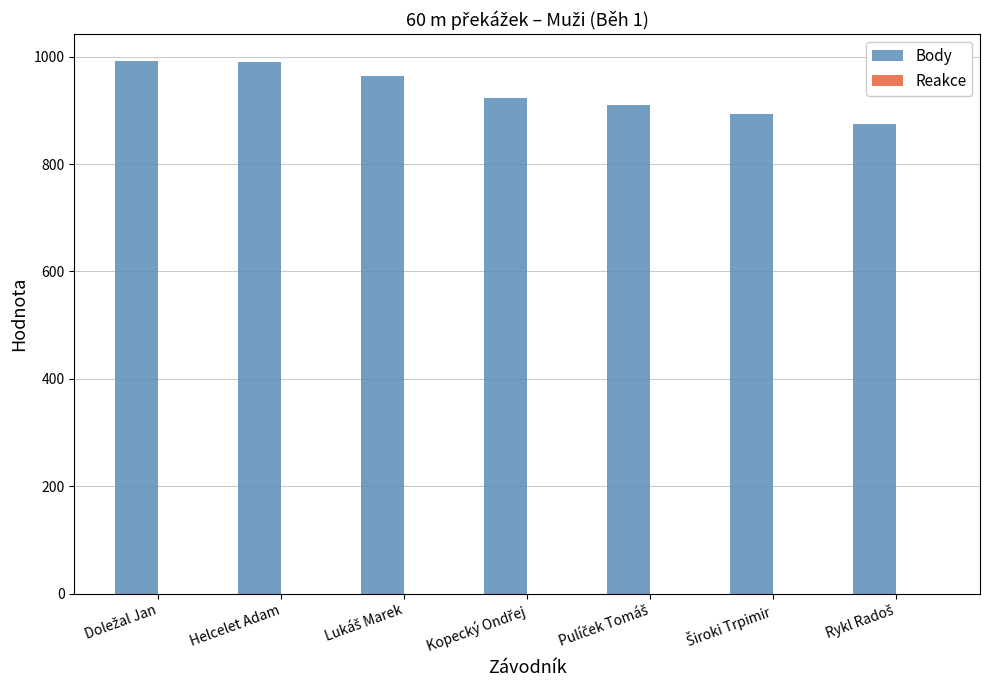

What is the maximum value shown in the chart?

992.0